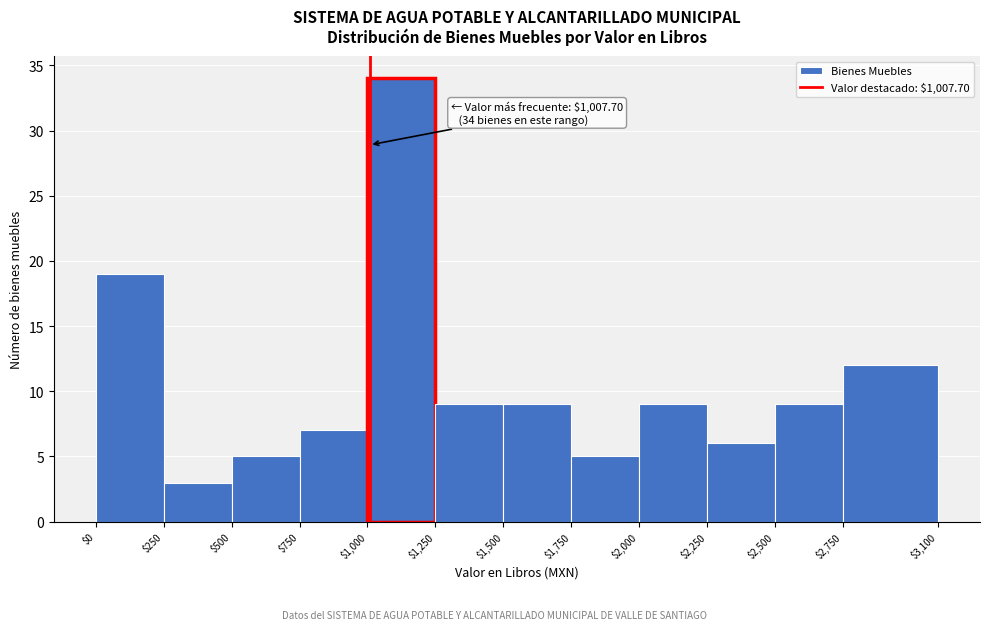

Which range on the x-axis has the tallest bar?

$1,000 to $1,250